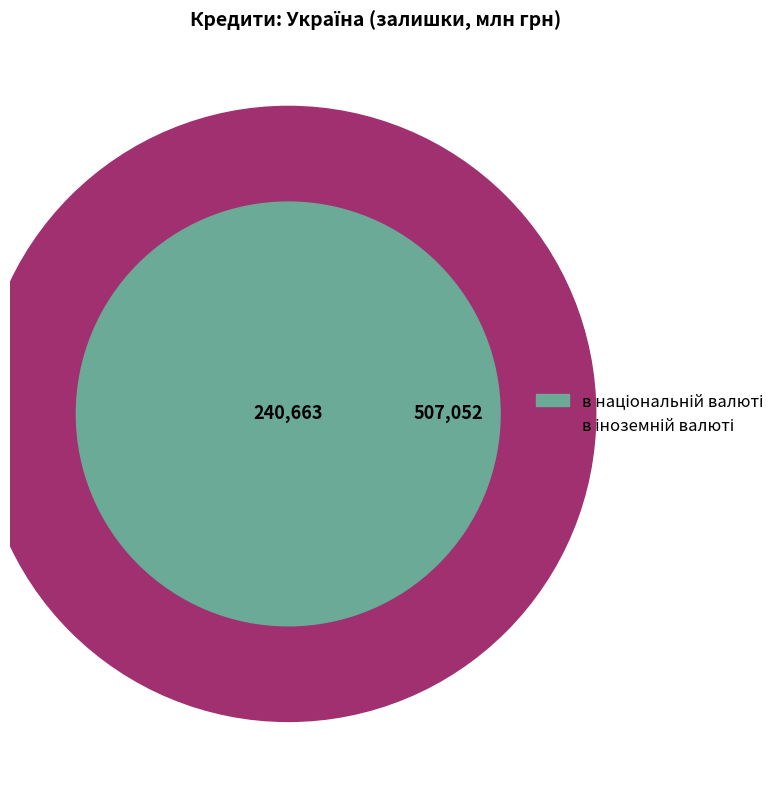

To the nearest percent, what is the difference between the в іноземній валюті and в національній валюті slice percentages?

36%